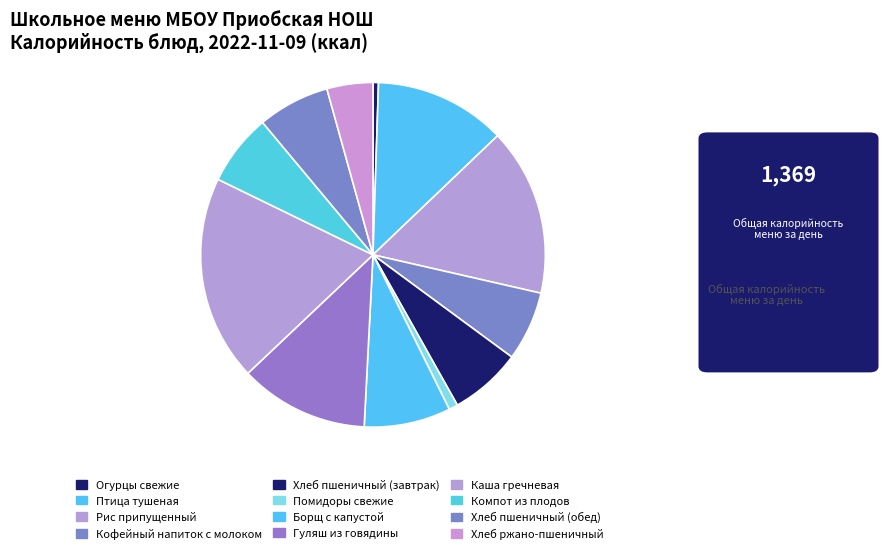

Which category has the biggest portion of the pie?

Каша гречневая